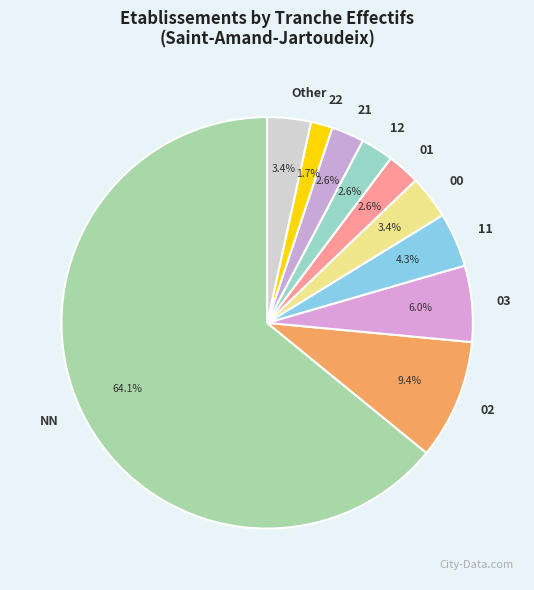

To the nearest percent, what percentage of the pie is NN?

64%